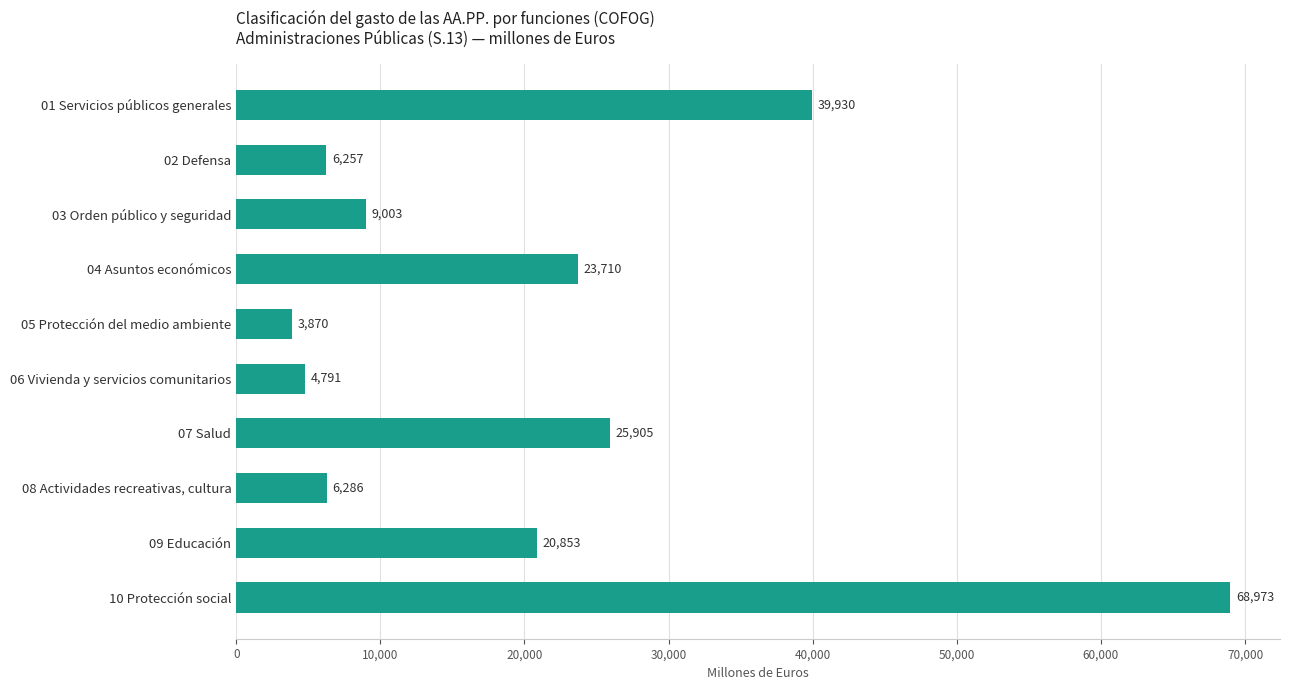

What is the change in value from 06 Vivienda y servicios comunitarios to 07 Salud?

+21114